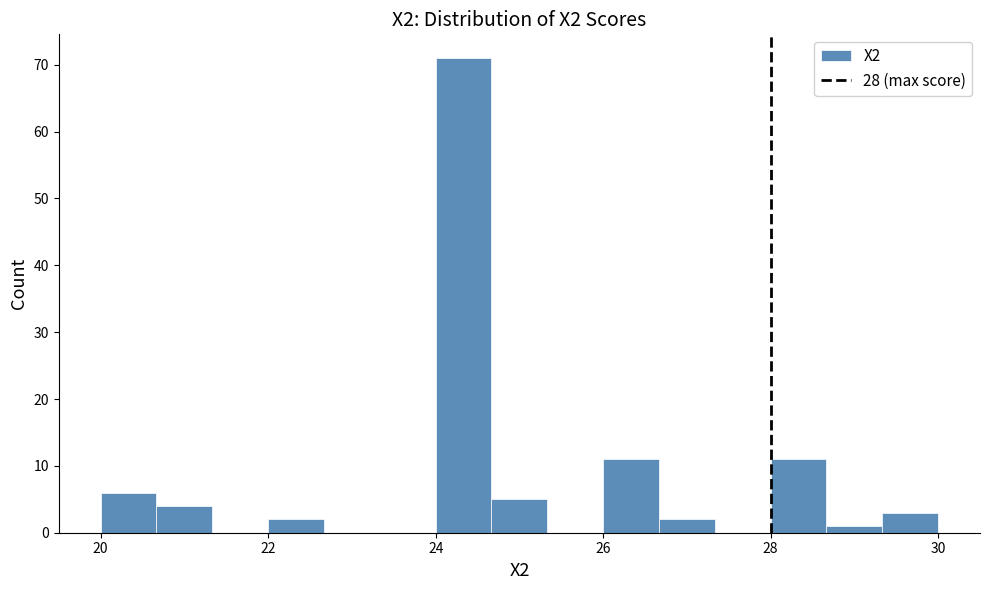

Read against the x-axis, roughly where is the centre of the tallest bar?

24.4